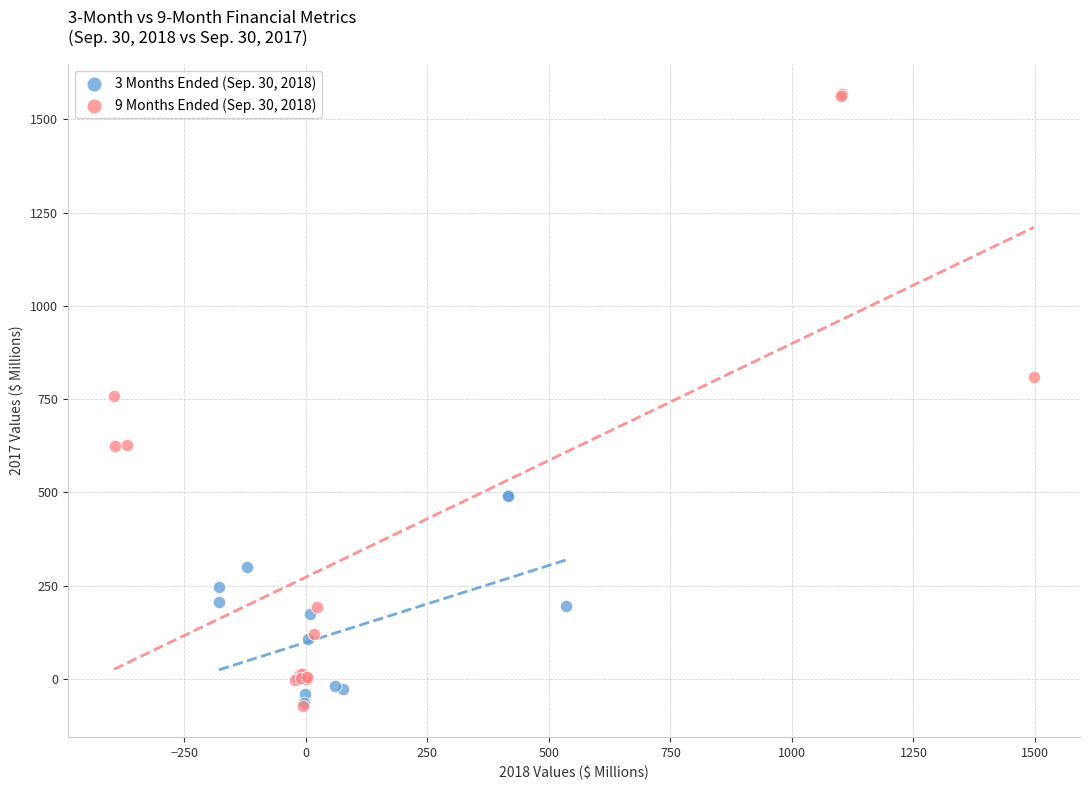

Which series has the largest Y range (max minus min)?

9 Months Ended (Sep. 30, 2018)